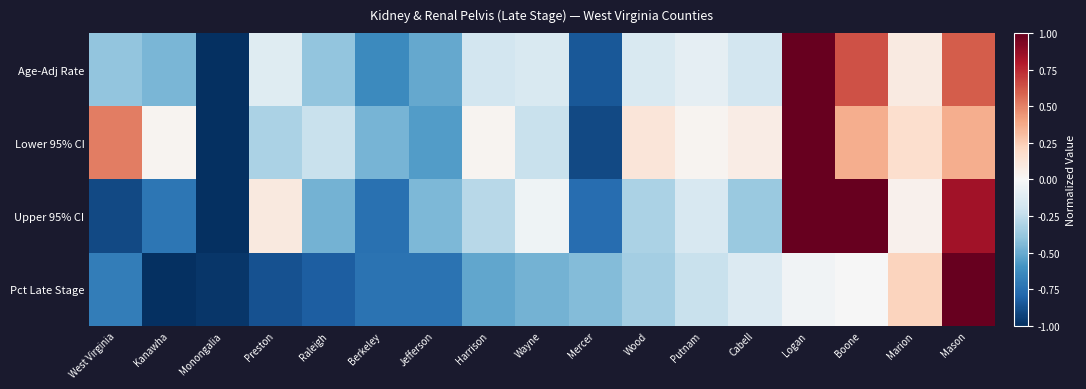

Which series has the largest total across all categories?

Lower 95% CI